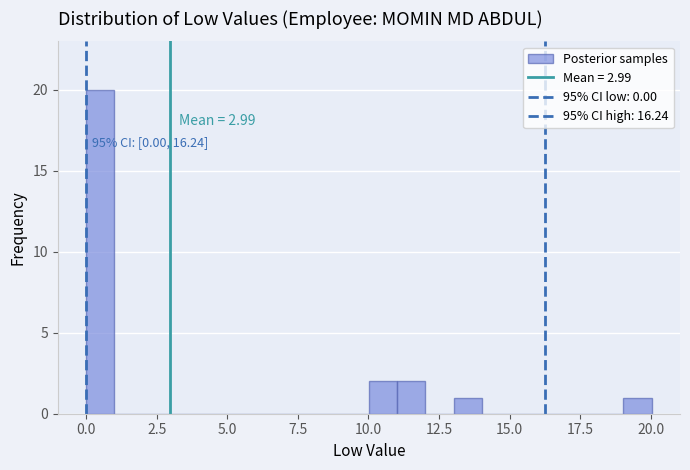

Read against the x-axis, roughly where is the centre of the tallest bar?

0.5